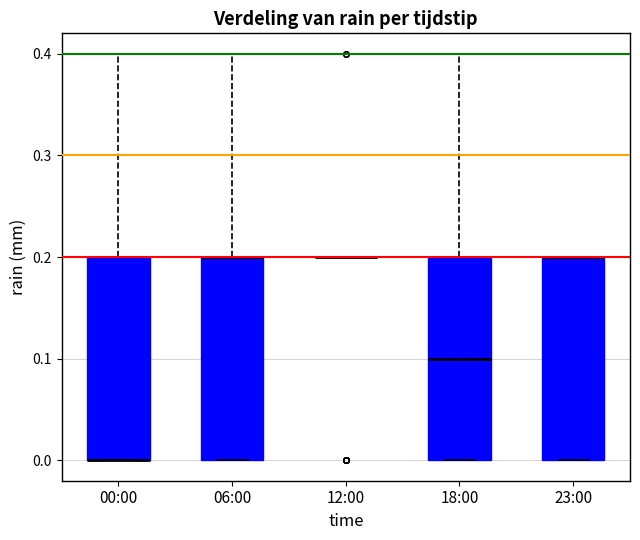

Where is the upper edge of the box for 23:00 on the y-axis? The values are not printed on the chart, so give them approximately, as read against the axis.

0.2